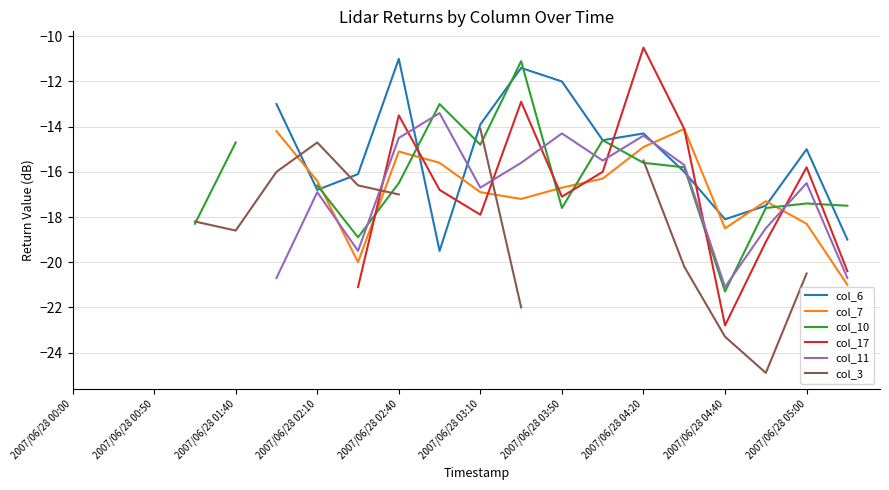

How many values in the col_11 series are below -16?

9